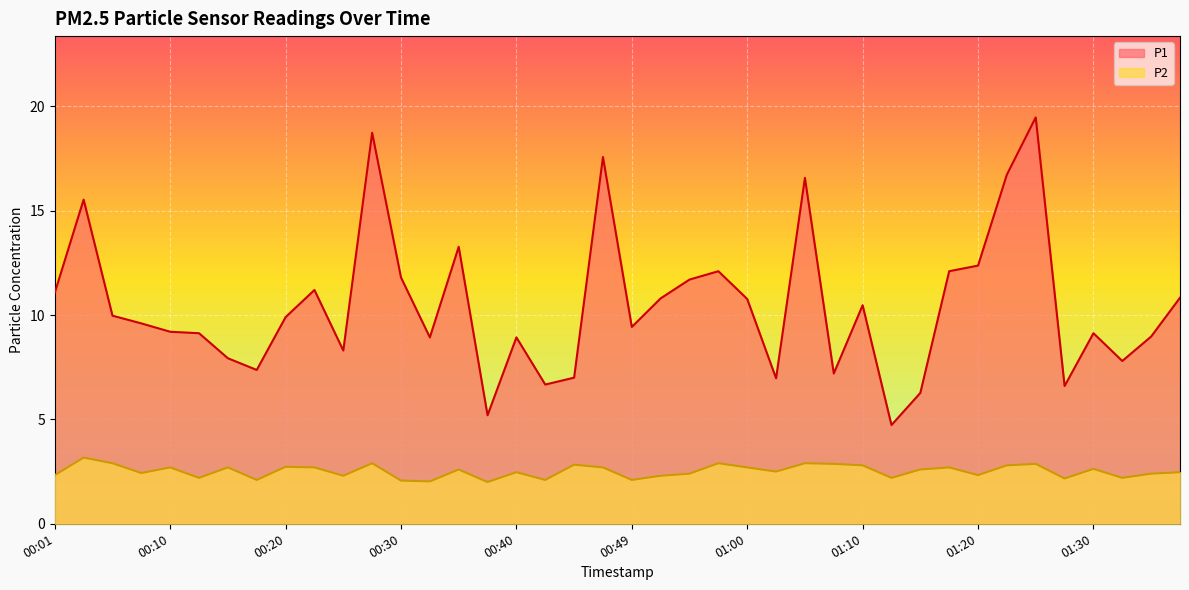

True or false: P1 and P2 cross at least once.

False